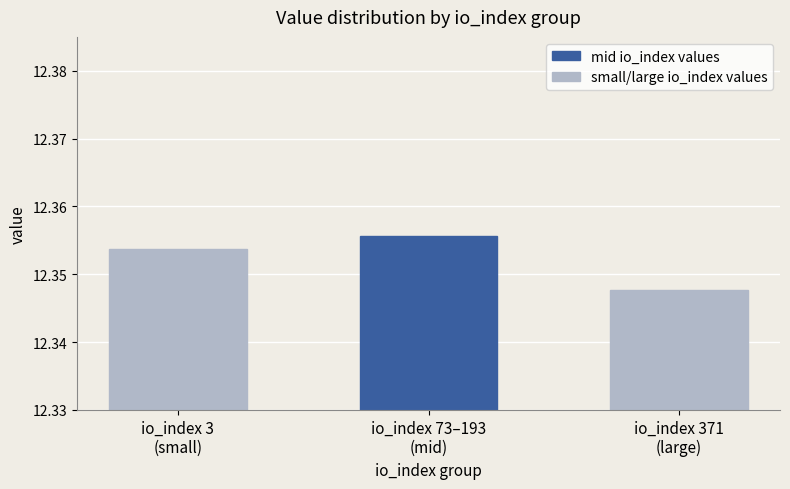

How many series are shown in this chart?

1